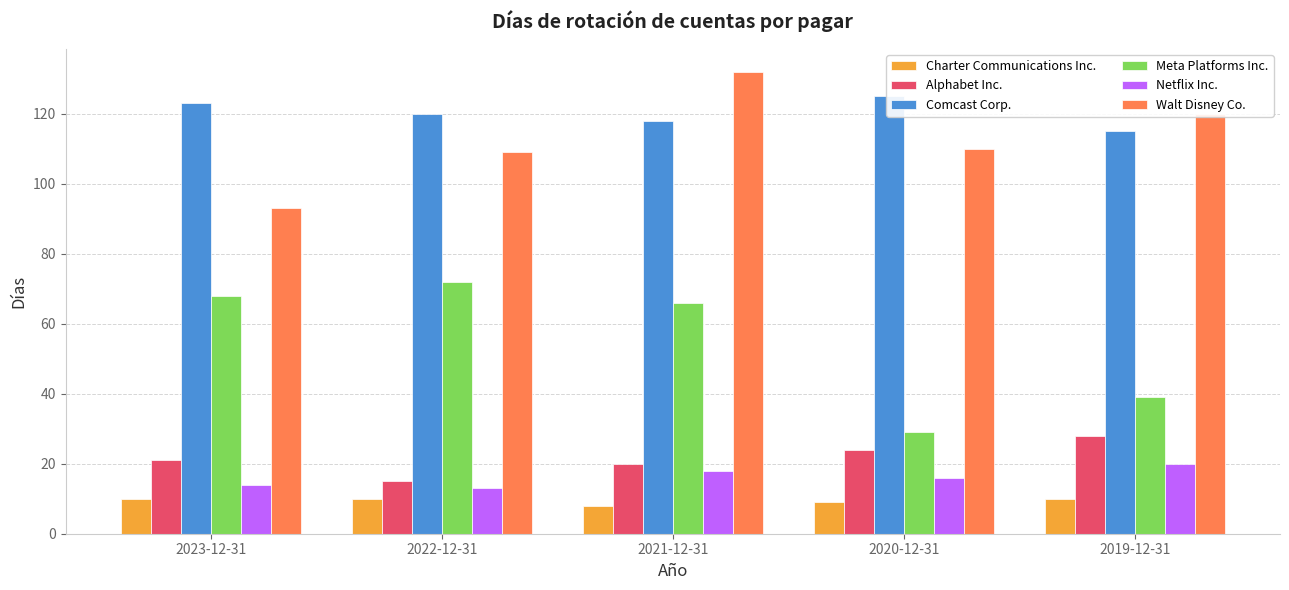

At 2021-12-31, list the series in order from smallest to largest.

Charter Communications Inc., Netflix Inc., Alphabet Inc., Meta Platforms Inc., Comcast Corp., Walt Disney Co.